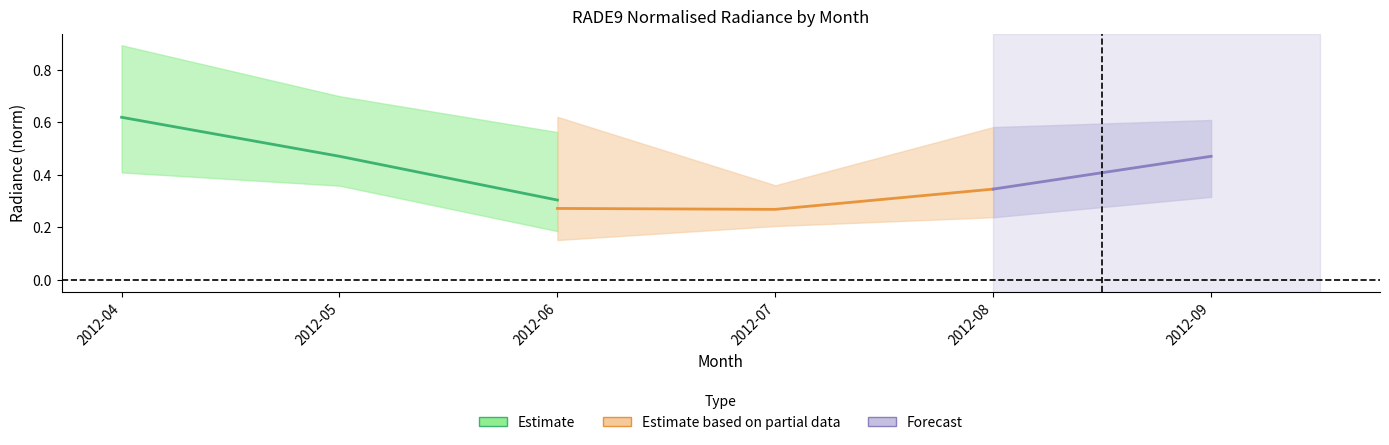

The rade9_bin_1q series shows 0.2 at 2012-06. True or false?

False